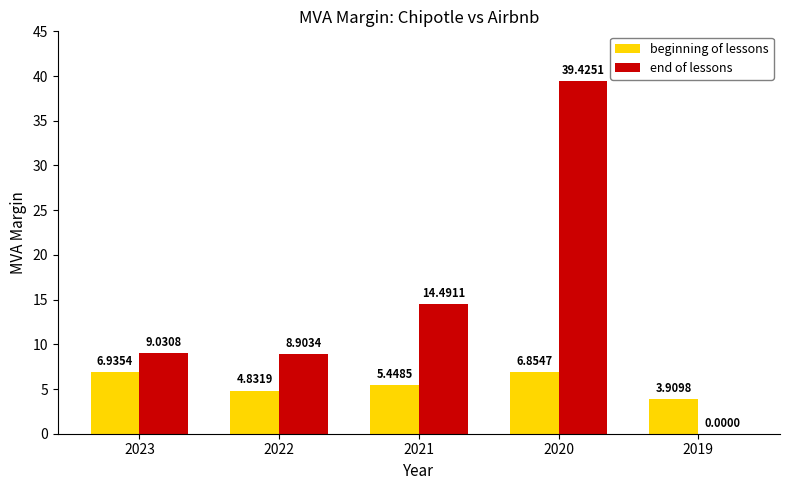

What are all the series names shown in the legend?

beginning of lessons, end of lessons